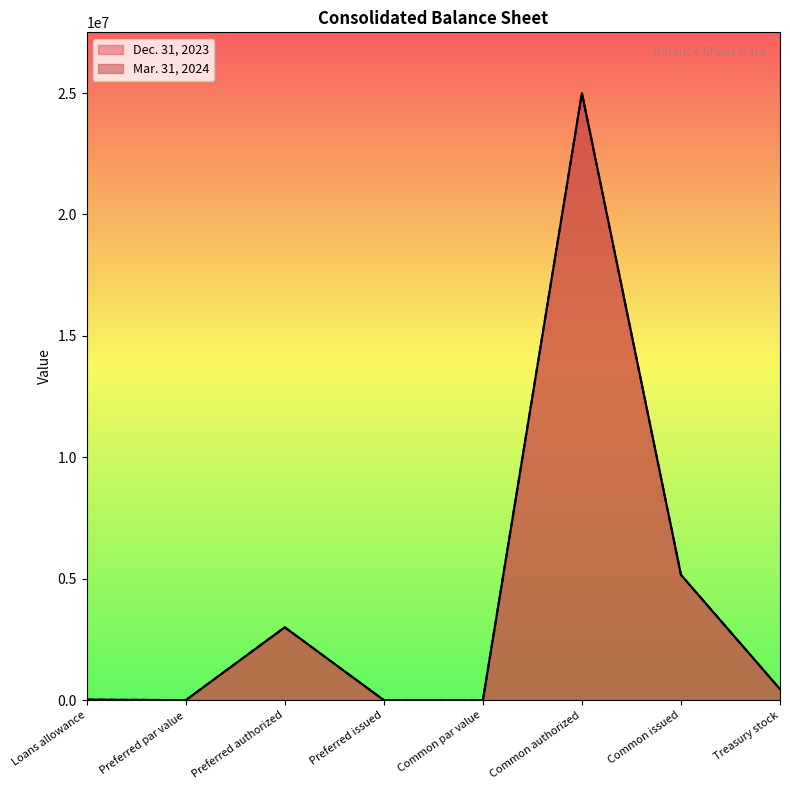

Reading left to right, extract all data points from this chart.

Mar. 31, 2024: Loans allowance=21598	Preferred par value=1	Preferred authorized=3000000	Preferred issued=0	Common par value=1	Common authorized=25000000	Common issued=5160754	Treasury stock=453763
Dec. 31, 2023: Loans allowance=21153	Preferred par value=1	Preferred authorized=3000000	Preferred issued=0	Common par value=1	Common authorized=25000000	Common issued=5160754	Treasury stock=453760